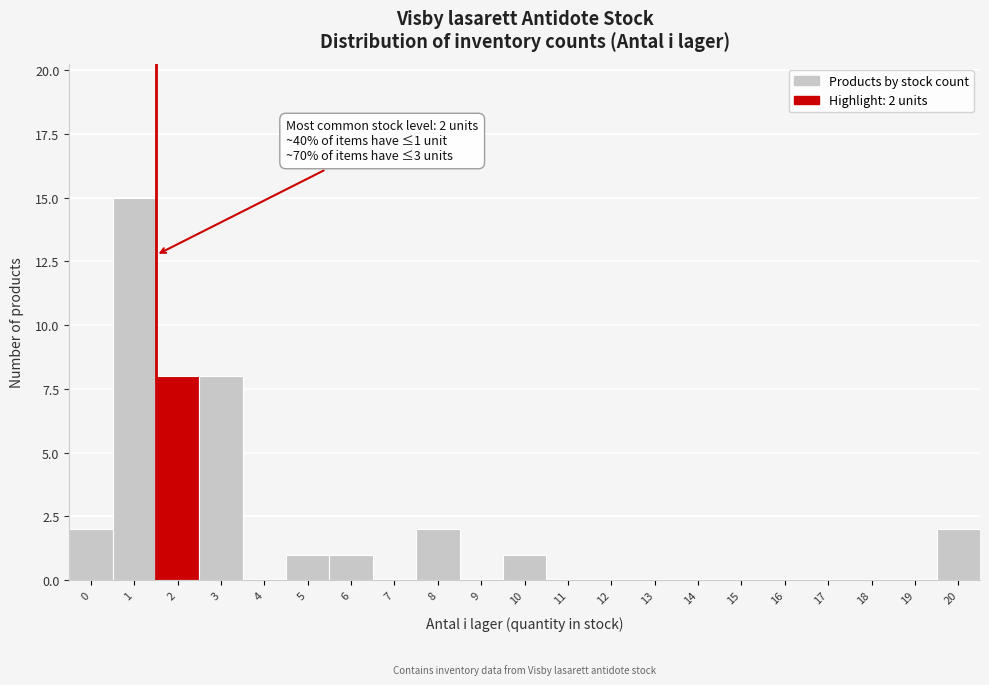

Reading left to right, what are all the values shown in this chart?

0=2	1=15	2=8	3=8	4=0	5=1	6=1	7=0	8=2	9=0	10=1	11=0	12=0	13=0	14=0	15=0	16=0	17=0	18=0	19=0	20=2